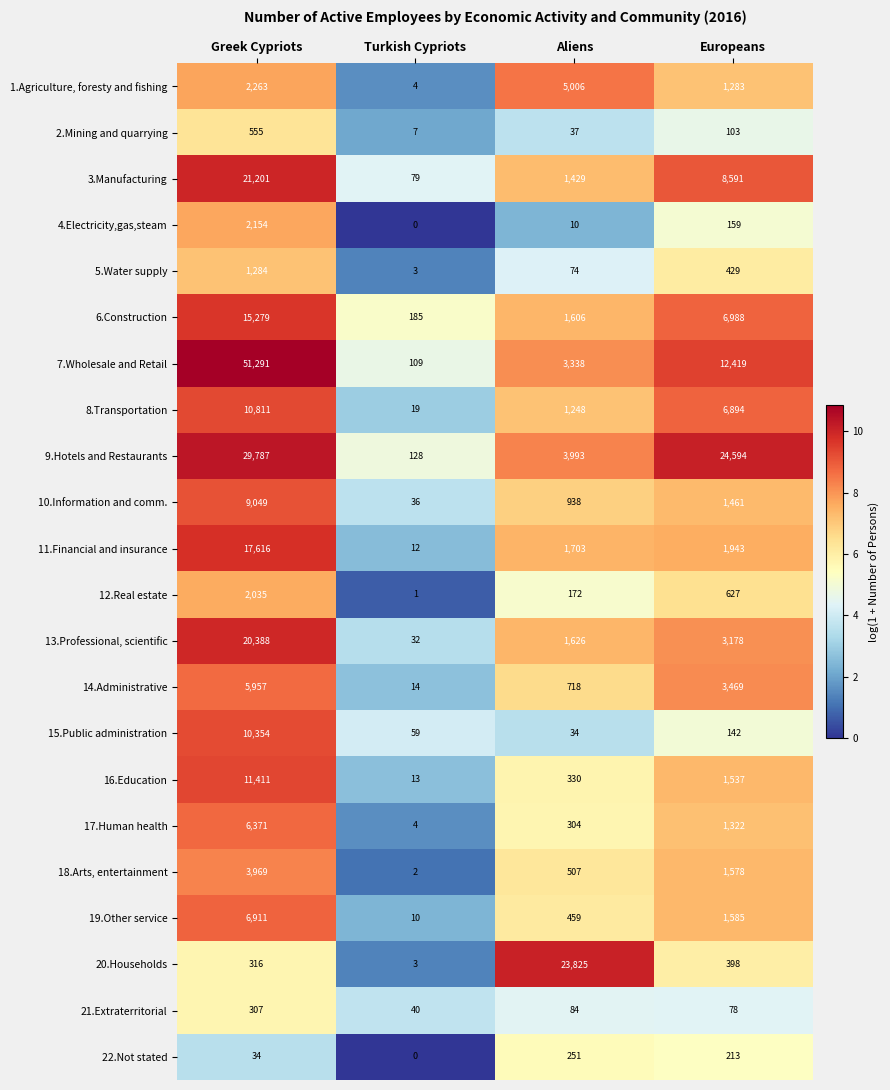

What is the sum of all 17.Human health values?

8001